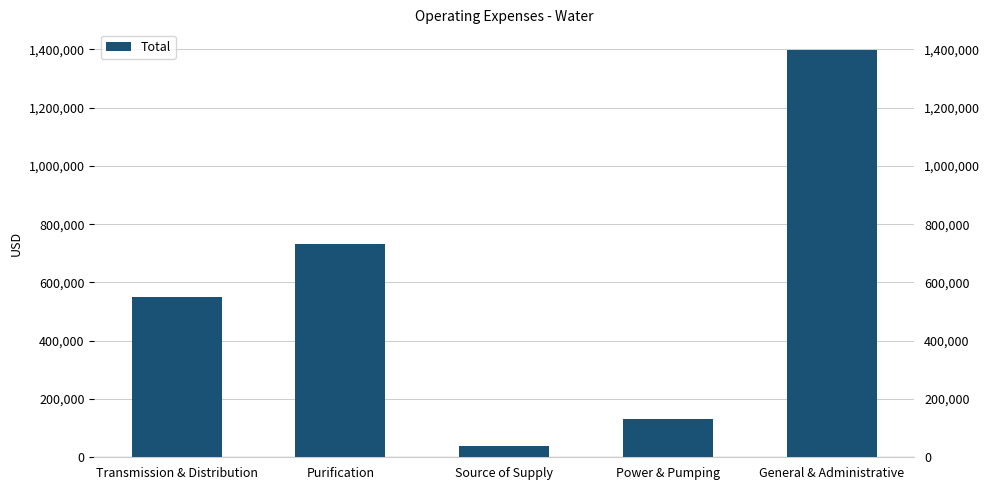

What position from the right is Purification?

4